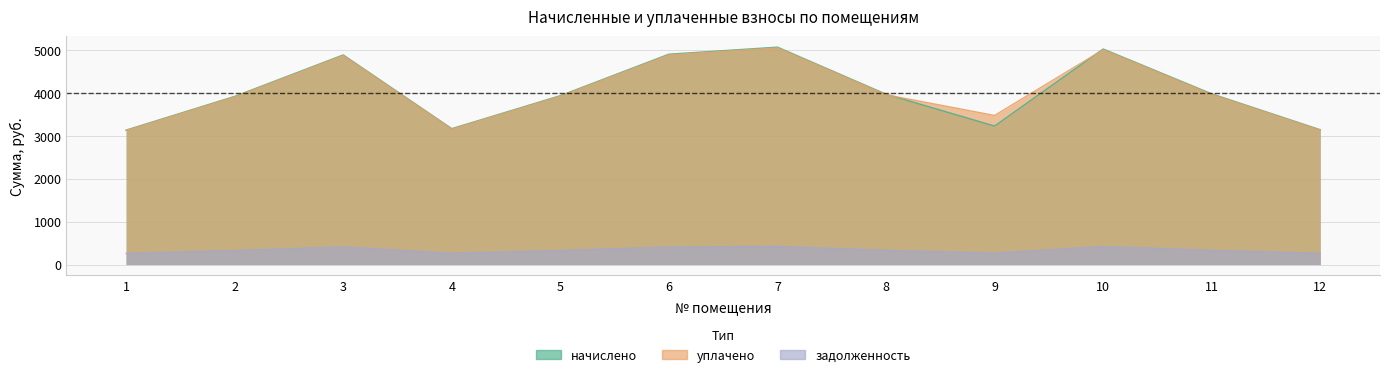

Rank the series at 5 from highest to lowest value.

начислено, уплачено, задолженность